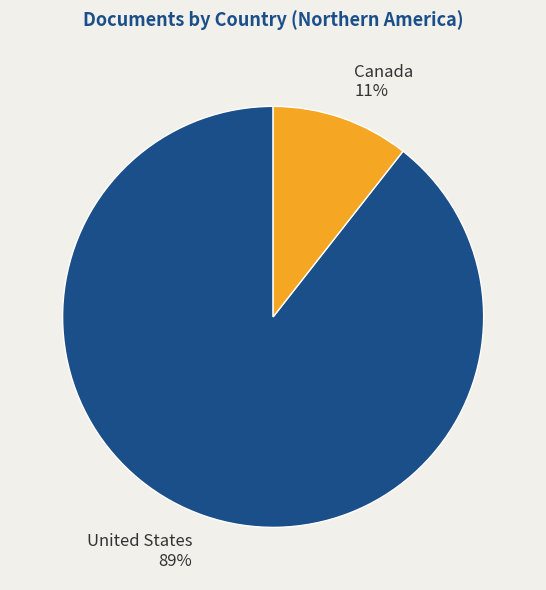

To the nearest percent, what is the average slice percentage?

50%